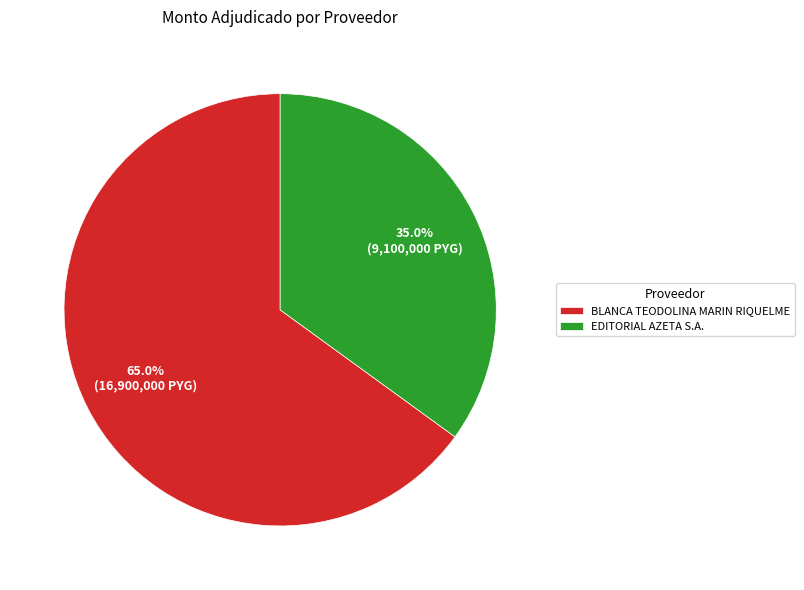

True or false: EDITORIAL AZETA S.A. accounts for 23% of the total.

False